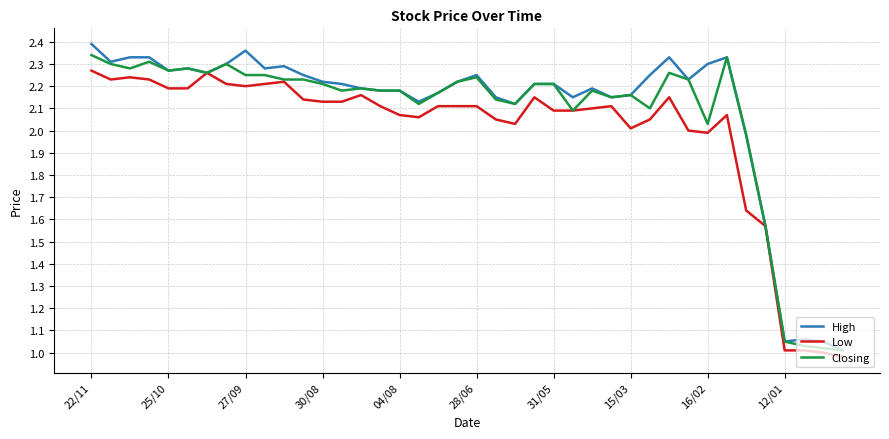

In Low, how many points are higher than both neighbors (excluding endpoints)?

8